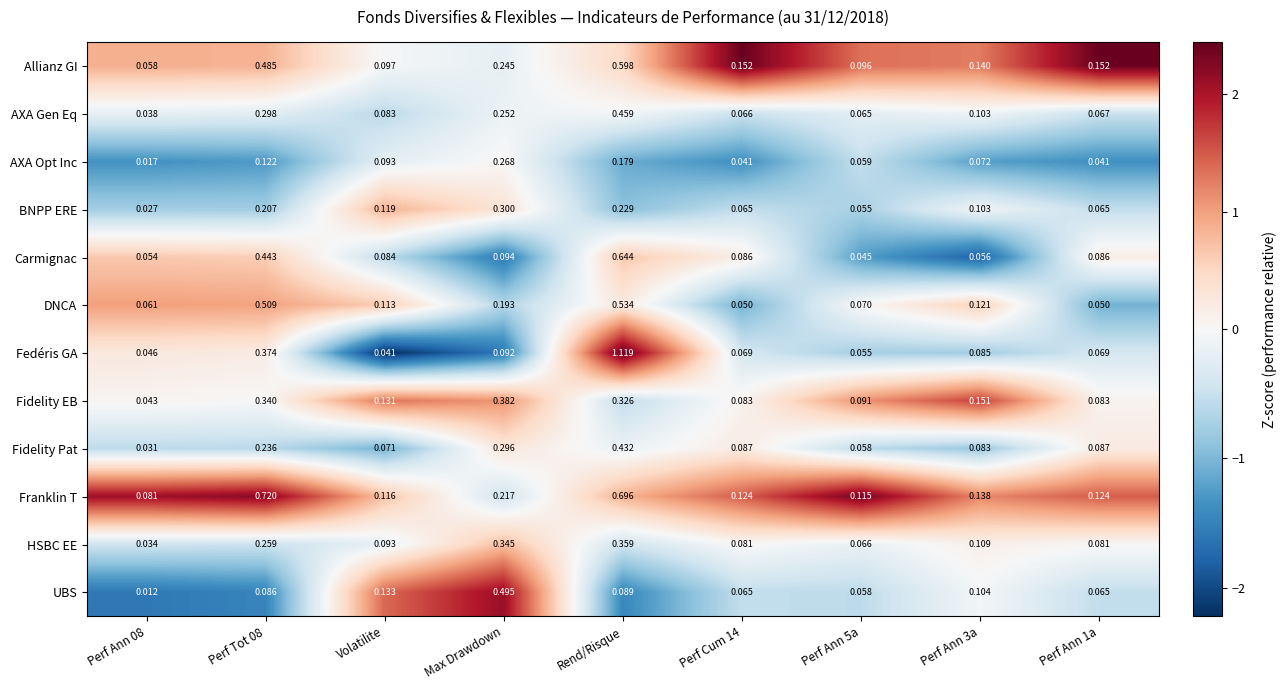

Which series has the largest range (max minus min)?

Fedéris GA